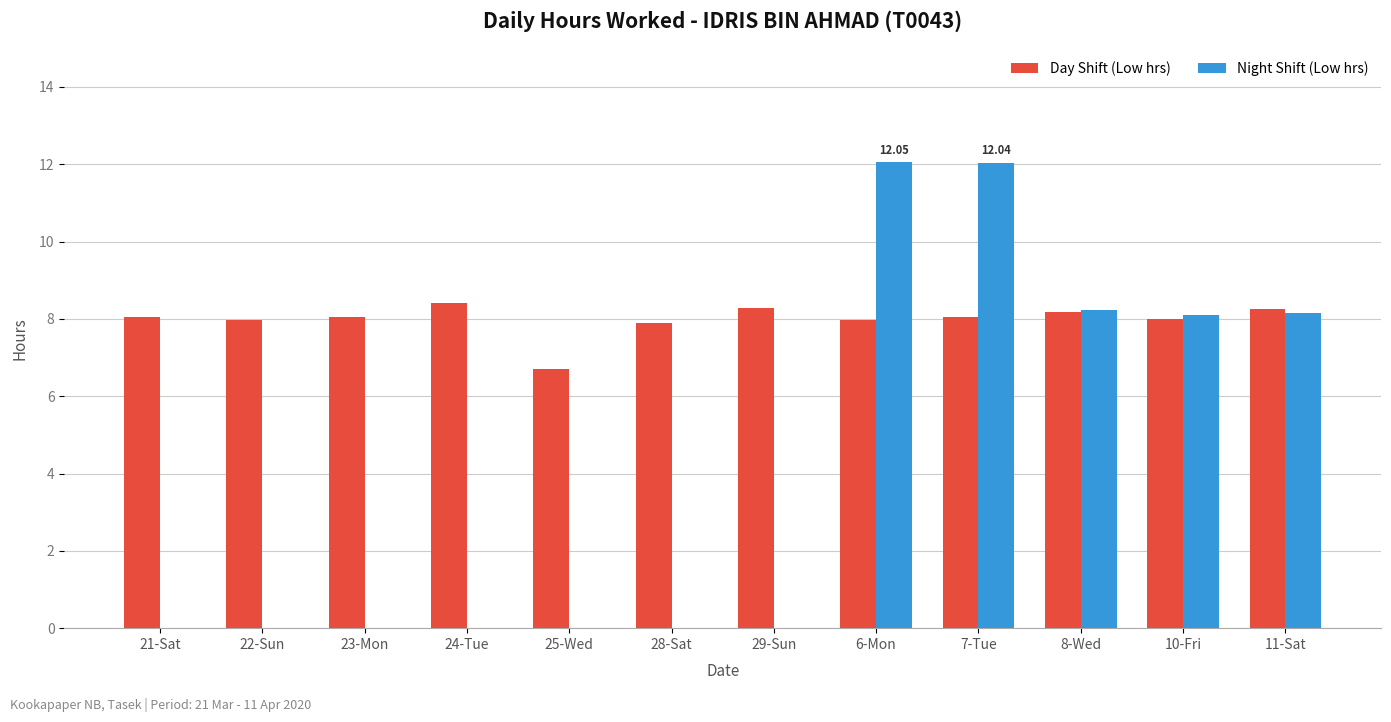

Read the Day Shift (Low hrs) value at 11-Sat.

8.3